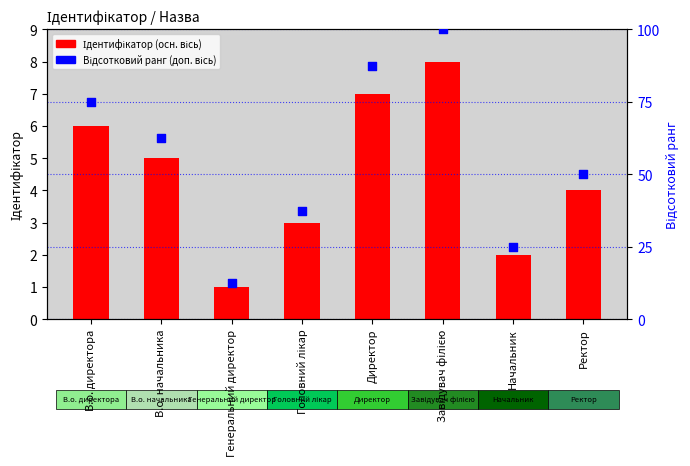

What are all the series names shown in the legend?

Ідентифікатор, Відсотковий ранг